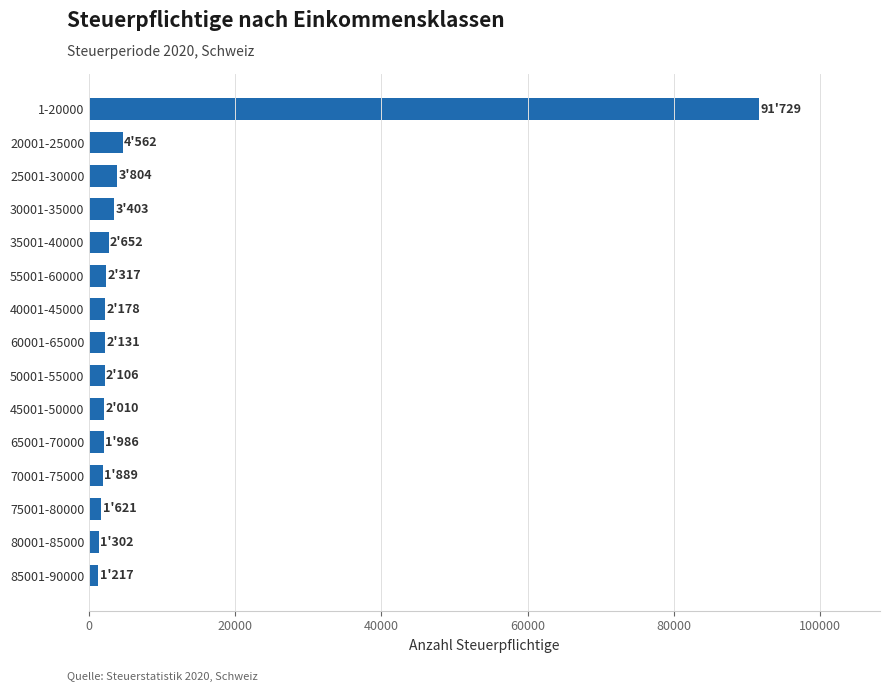

What is the change in value from 25001-30000 to 1-20000?

+87925